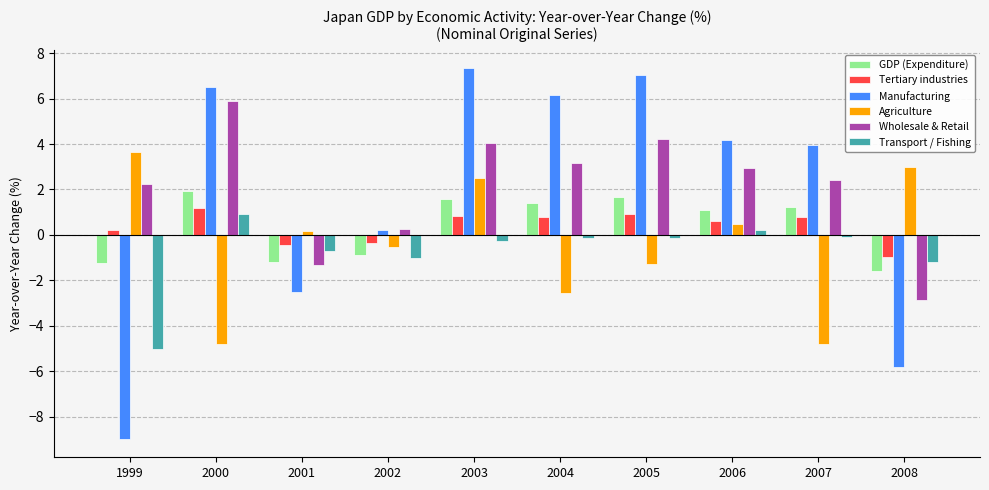

What is the difference between the maximum and minimum values in the Manufacturing series?

16.3